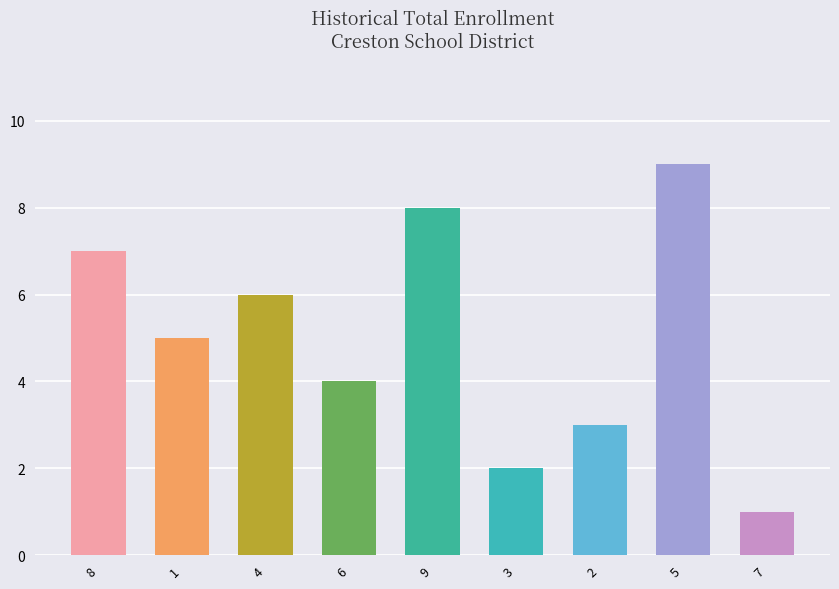

Reading left to right, transcribe all the data shown in this chart.

8=7	1=5	4=6	6=4	9=8	3=2	2=3	5=9	7=1